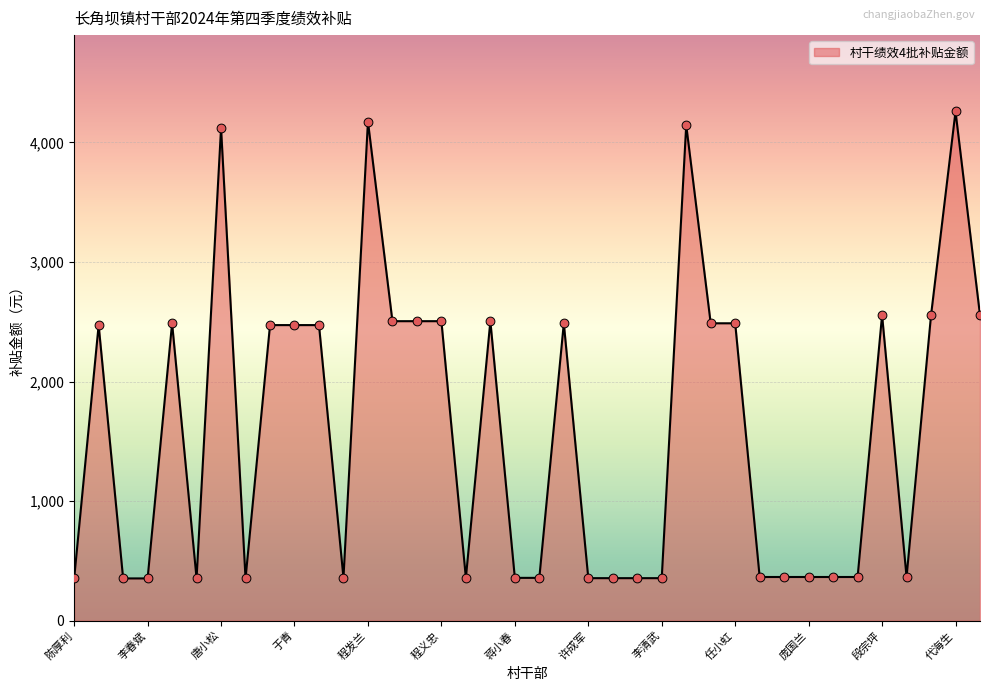

What is the smallest value displayed?

353.2